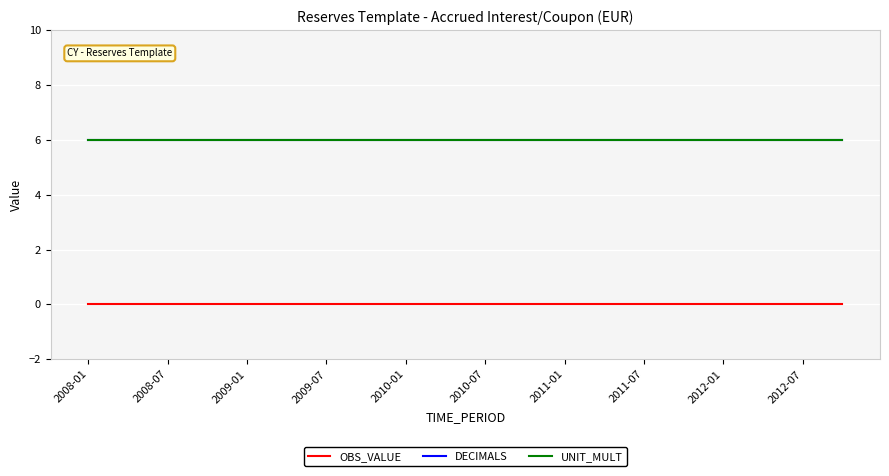

Does the chart display data point markers on the line(s)?

No